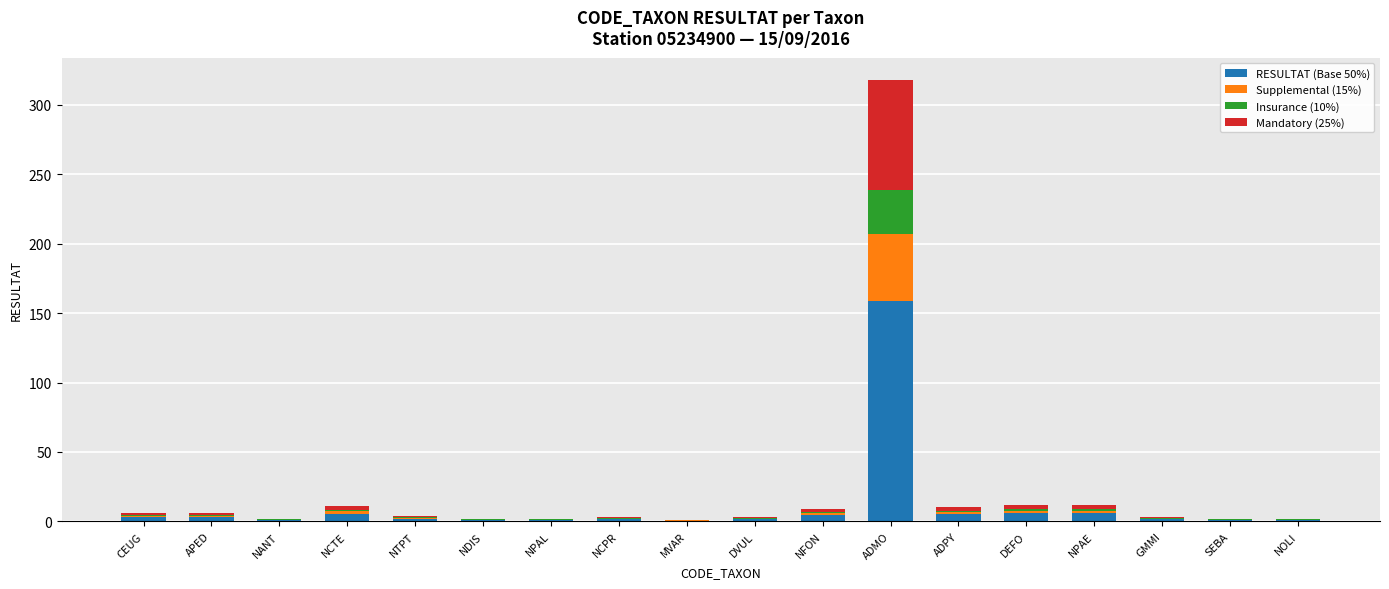

At which category is the sum across all series the highest?

ADMO